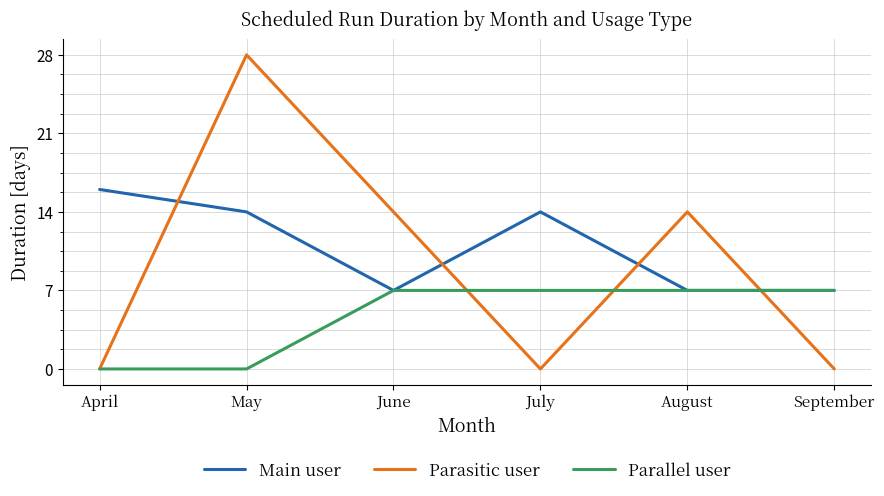

Is it true that Parasitic user equals 8 at August?

False